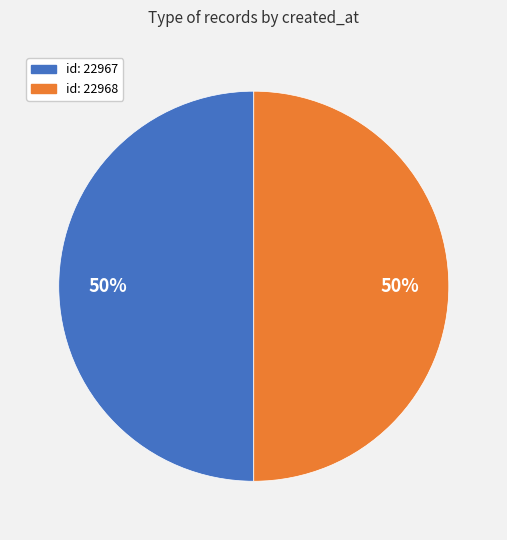

To the nearest percent, what is the average slice percentage?

50%